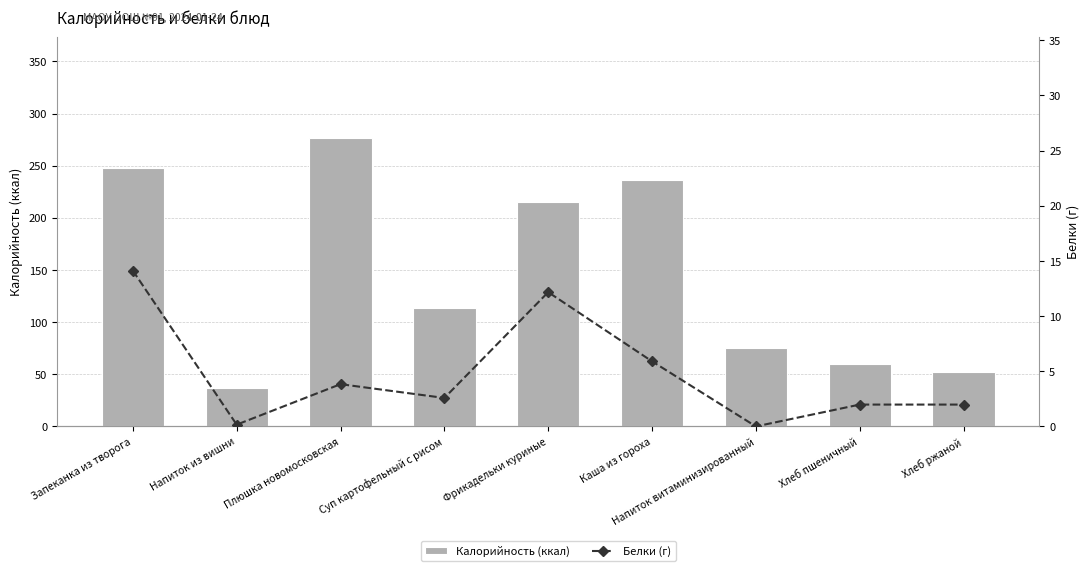

True or false: Калорийность (ккал) has a value of 61.0 at Напиток из вишни.

False